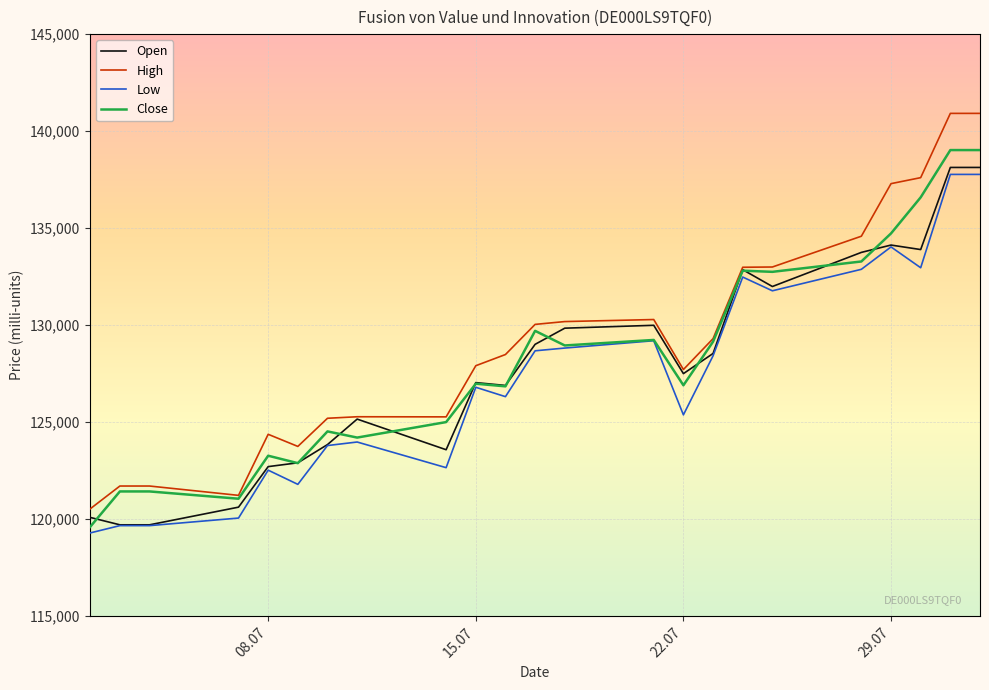

Count the number of categories in the chart.

23